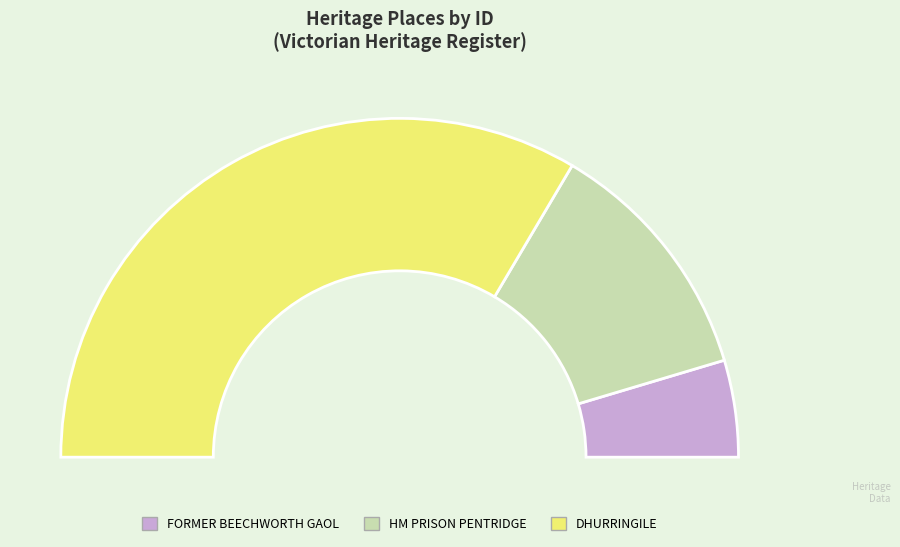

To the nearest percent, what is the difference between the HM PRISON PENTRIDGE and DHURRINGILE slice percentages?

43%